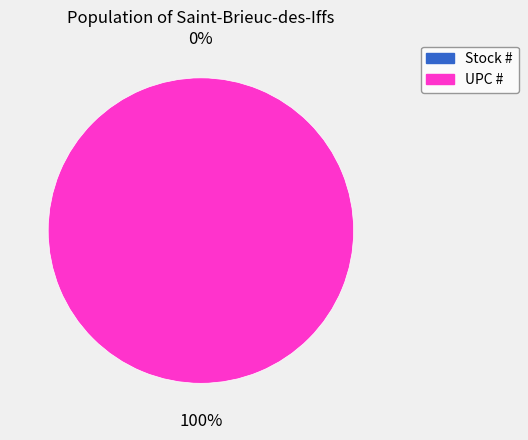

What is the change in value from Stock # to UPC #?

+751338823776